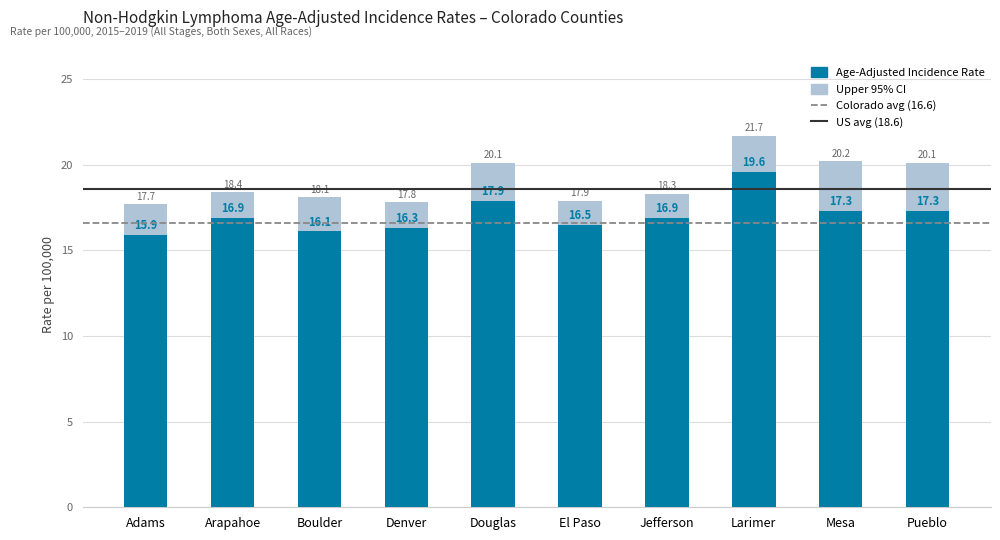

Which series has the largest total across all categories?

Upper 95% CI